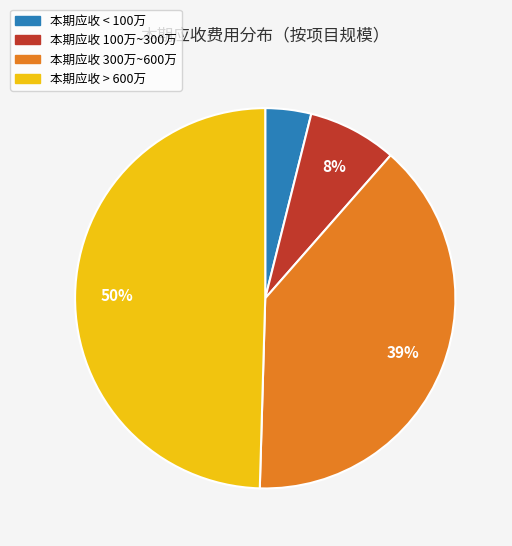

Is it true that 本期应收 > 600万 is 50% of the pie?

True